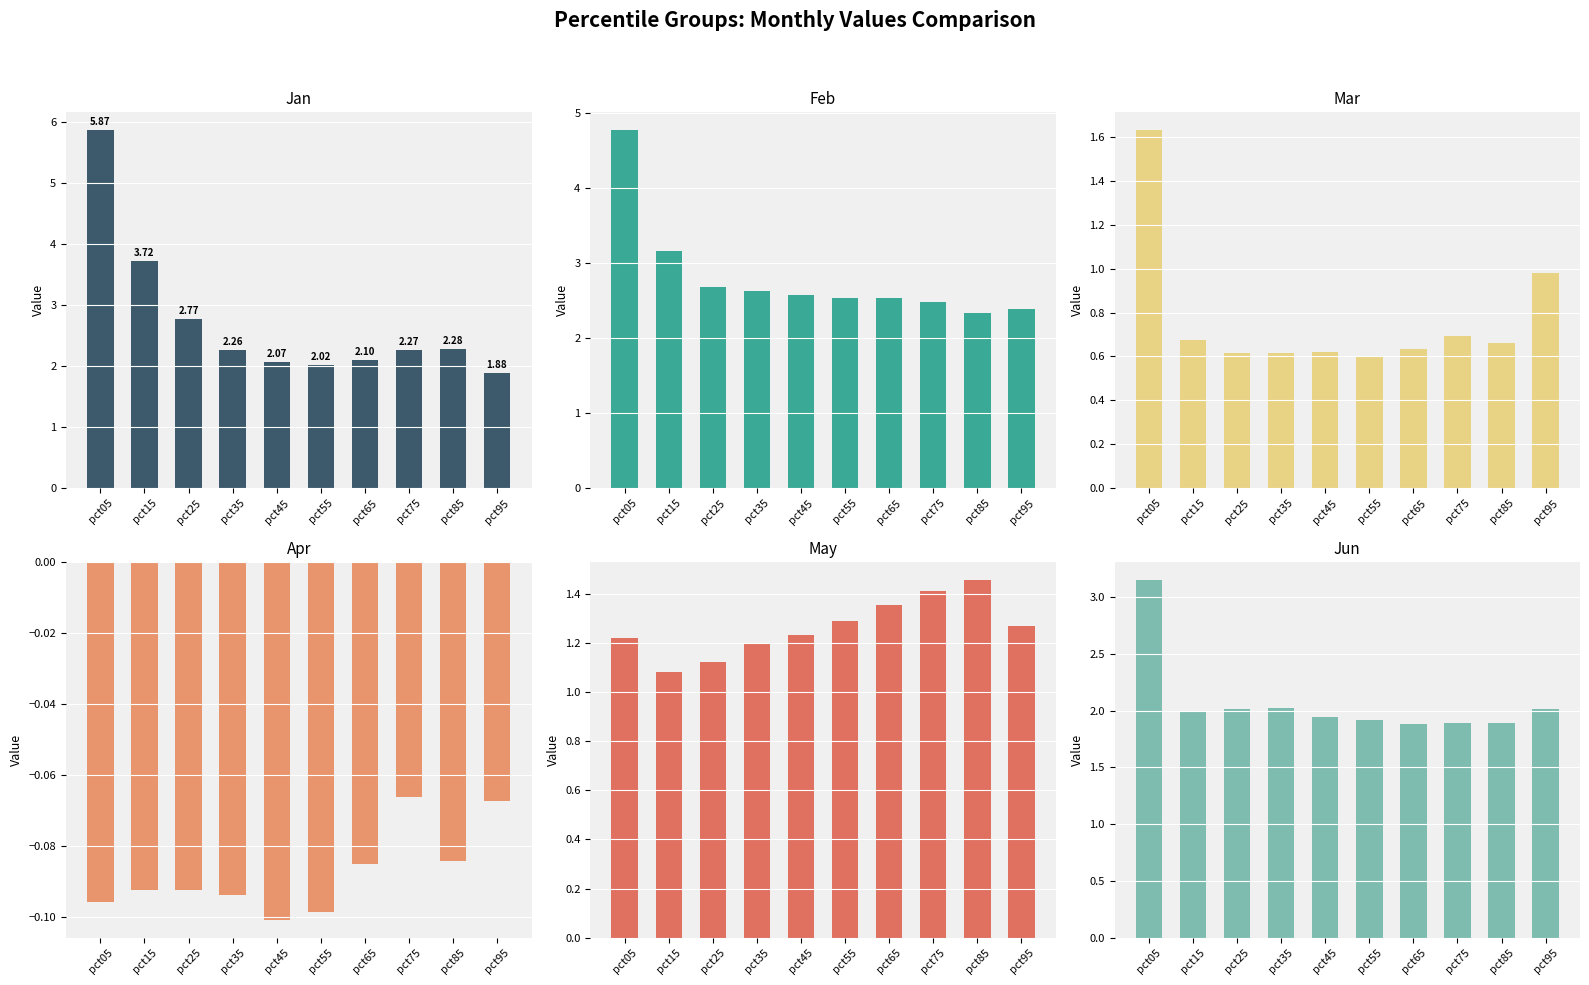

At how many categories does at least one series exceed 2?

10